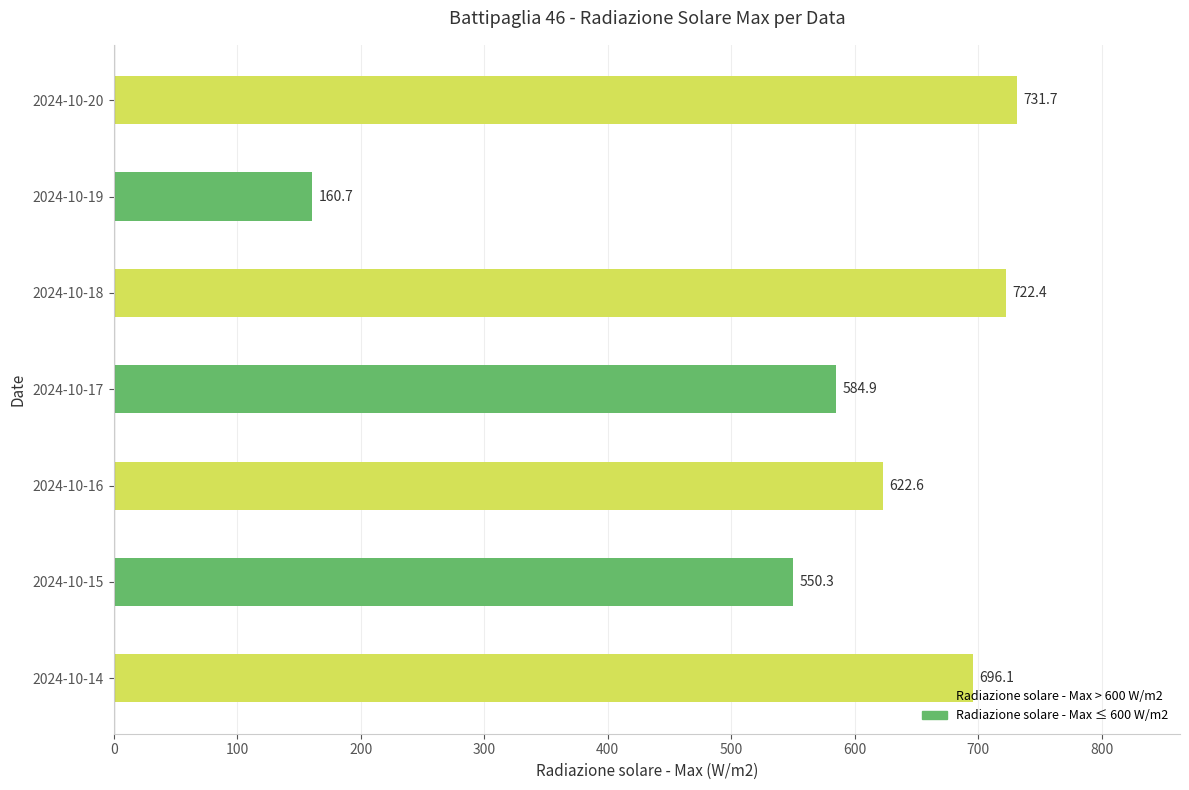

At which category does the chart reach its peak across all series?

2024-10-20